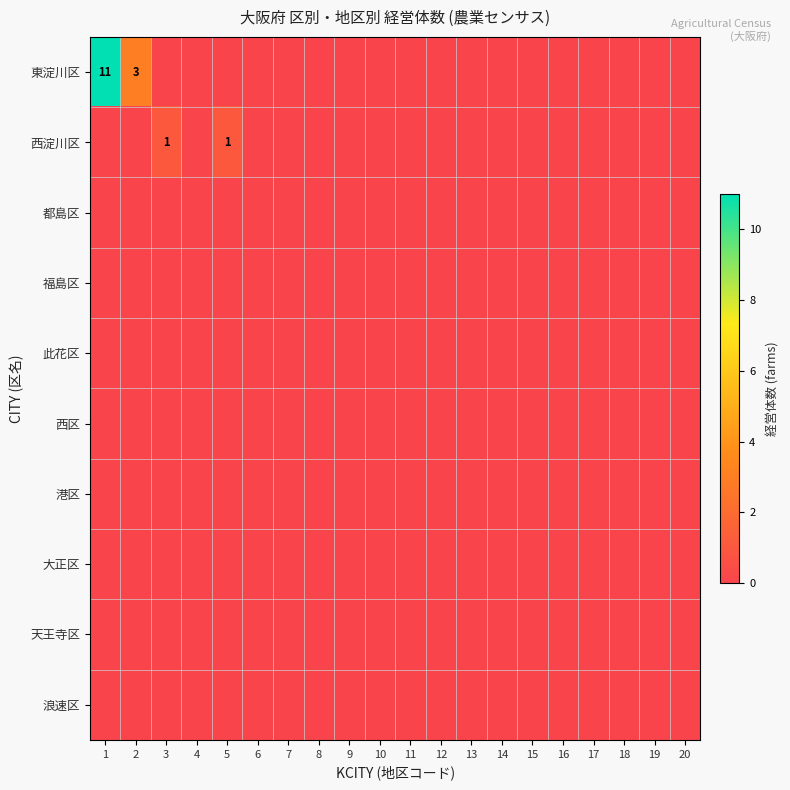

List the series in order of their peak value, highest first.

東淀川区, 西淀川区, 都島区, 福島区, 此花区, 西区, 港区, 大正区, 天王寺区, 浪速区